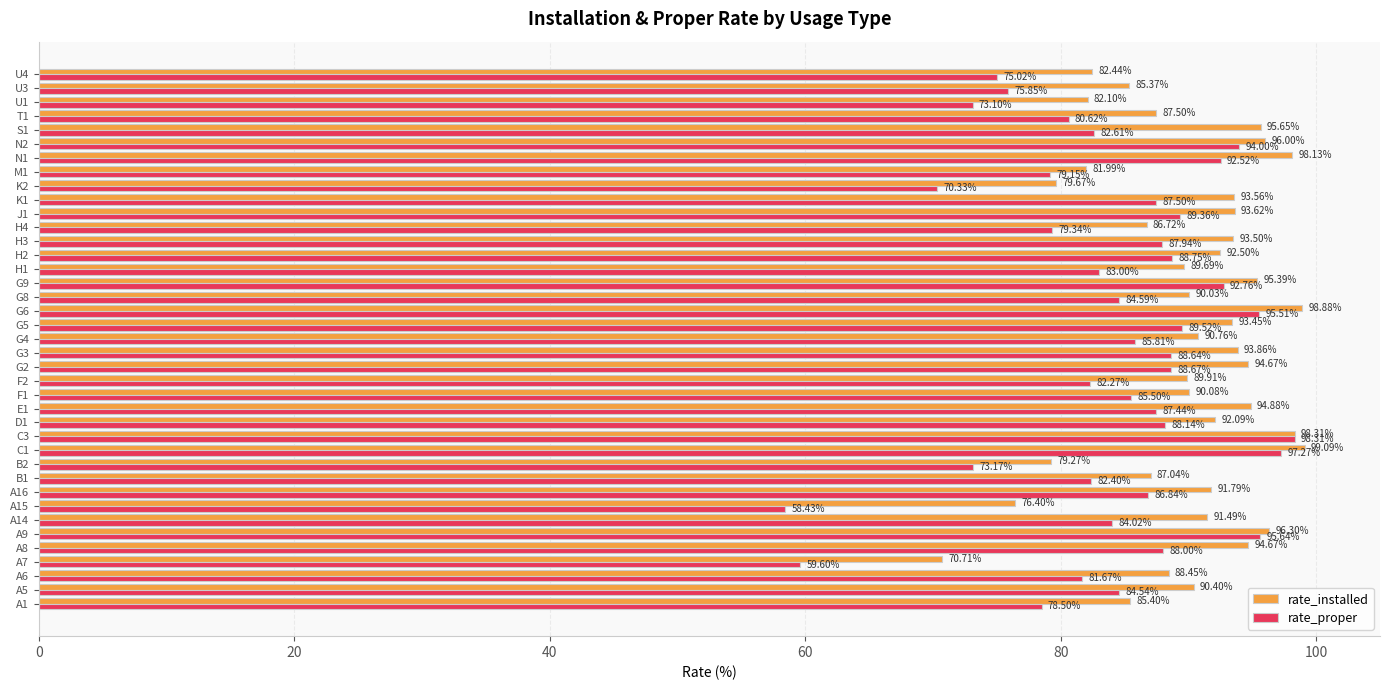

Which series has the largest range (max minus min)?

rate_proper